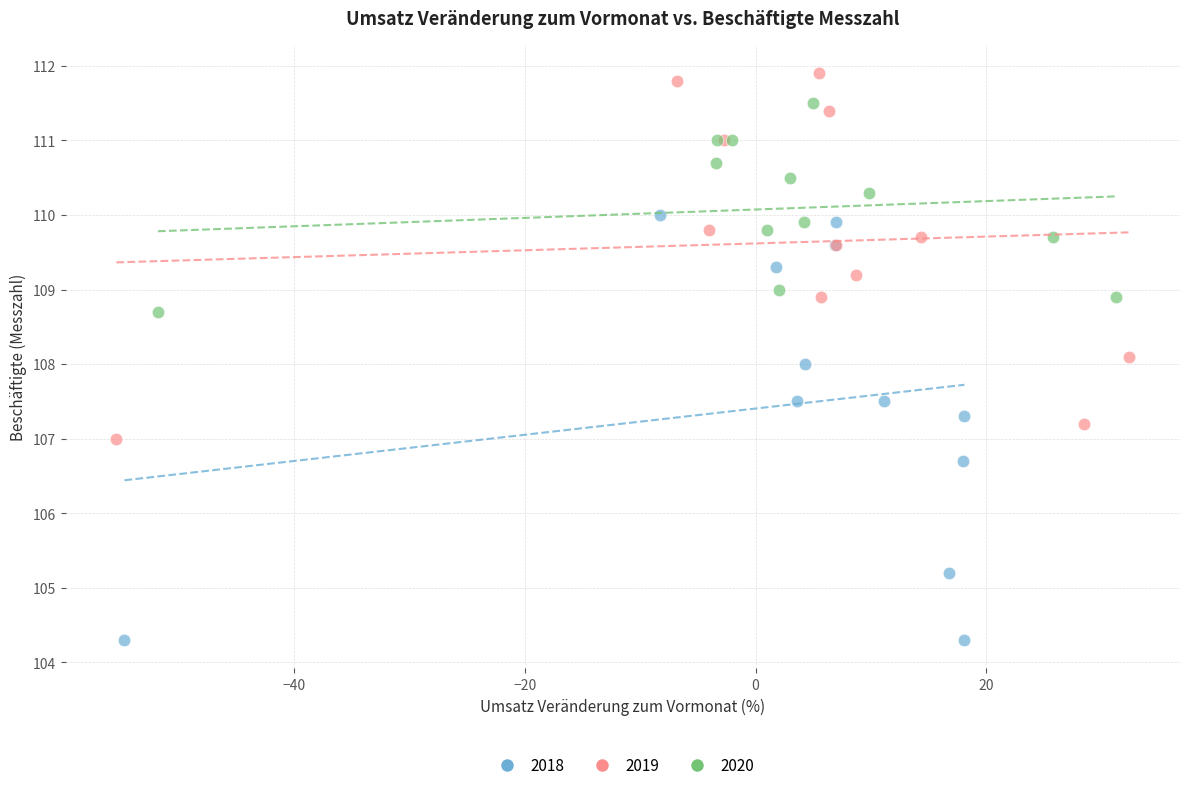

Which series contains the highest Y value?

2019